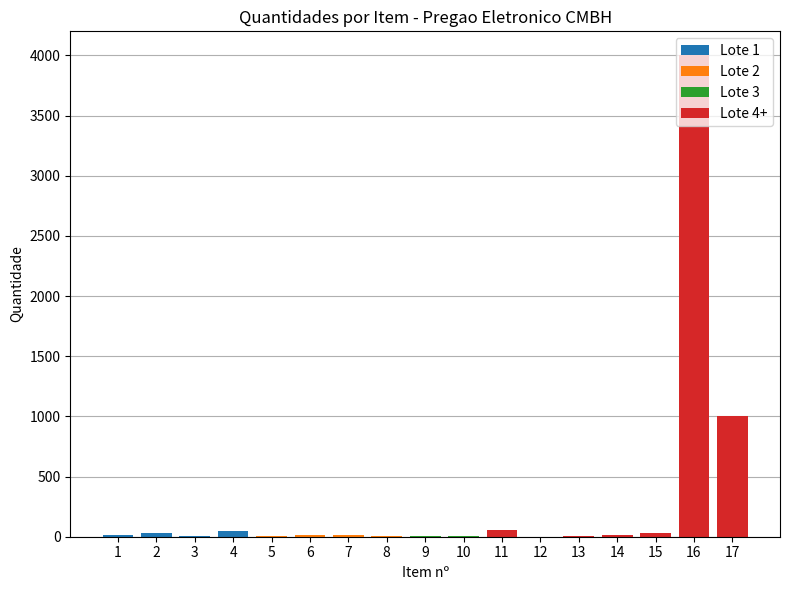

How many data points in Lote 1 are above 0?

4